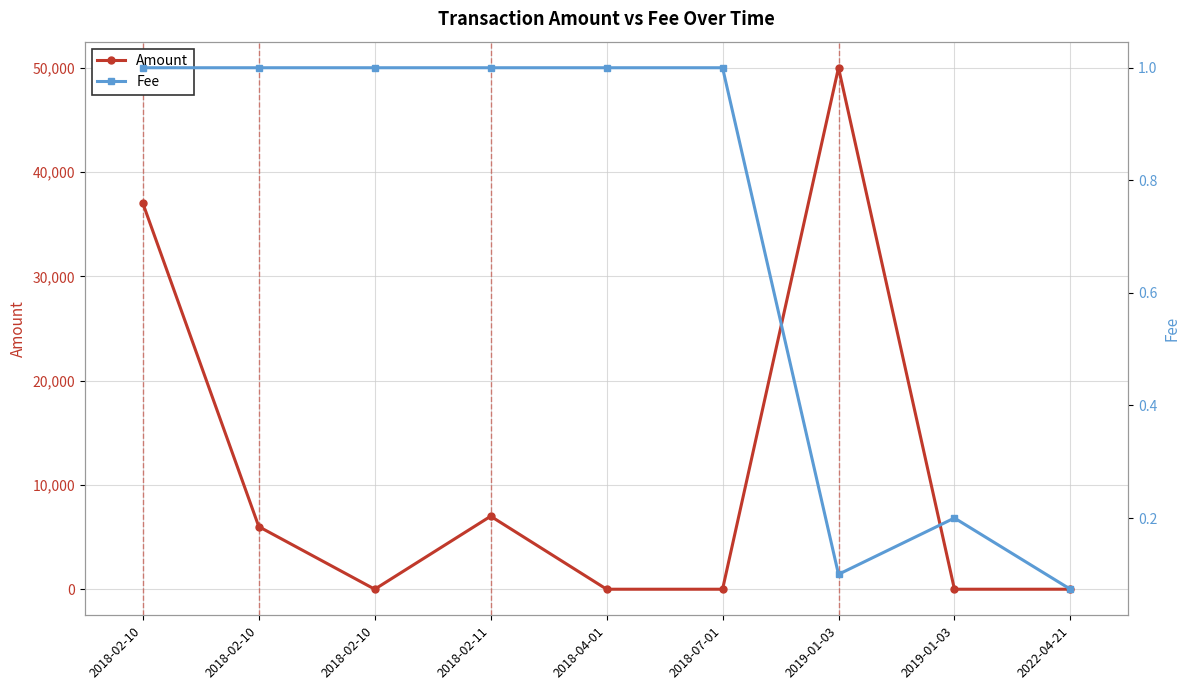

Which series changed the most between 2018-07-01 and 2019-01-03?

Fee